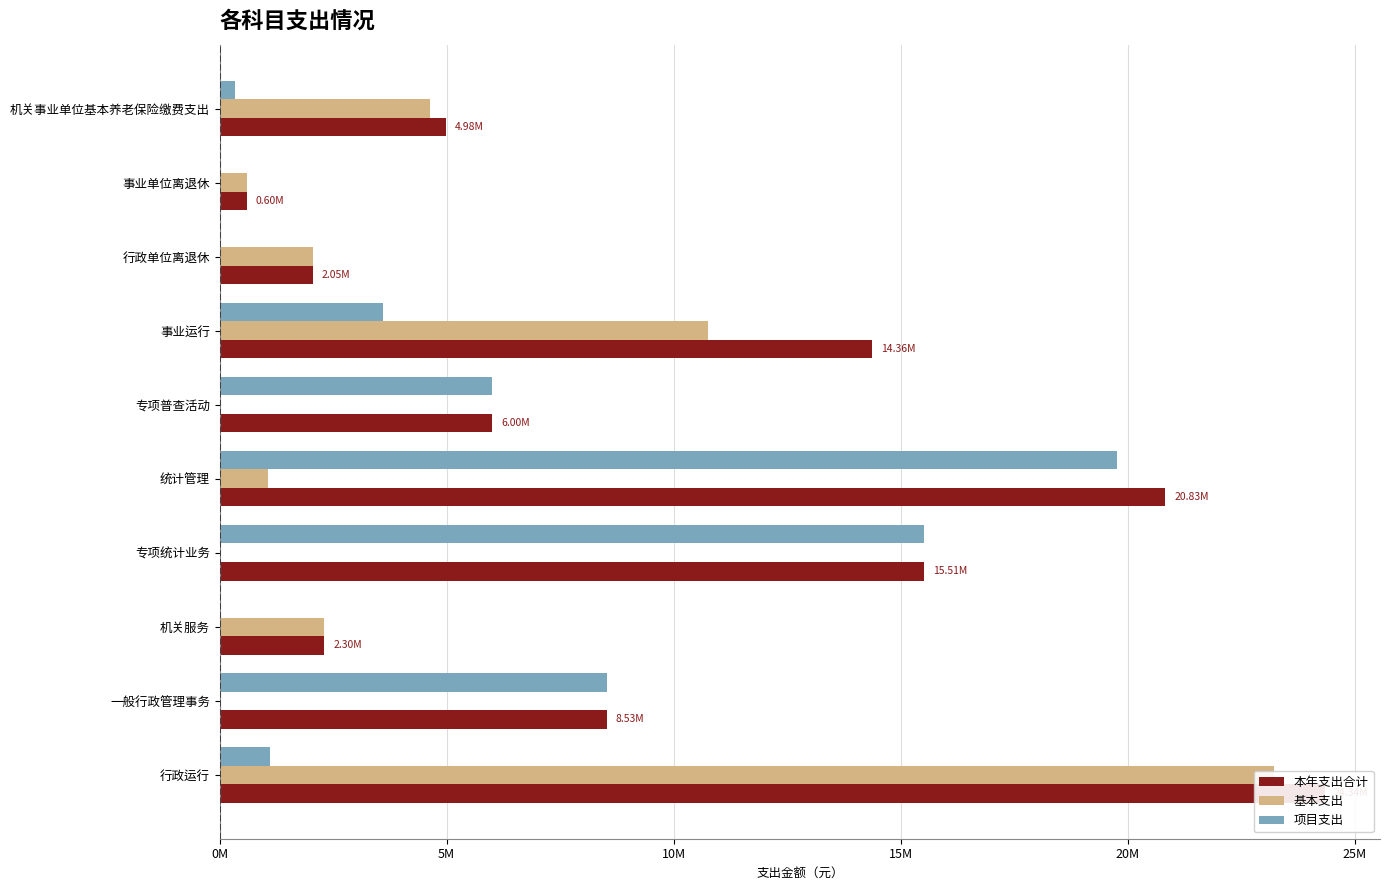

Reading left to right, list all the values displayed in this chart.

本年支出合计: 24342593.0	8525708.3	2299035.6	15511409.7	20825010.2	5995443.5	14360564.5	2053281.6	598867.1	4977266.7
基本支出: 23234425.3	0.0	2299035.6	0.0	1057028.4	0.0	10766978.7	2053281.6	598867.1	4631187.0
项目支出: 1108167.7	8525708.3	0.0	15511409.7	19767981.7	5995443.5	3593585.8	0.0	0.0	346079.7